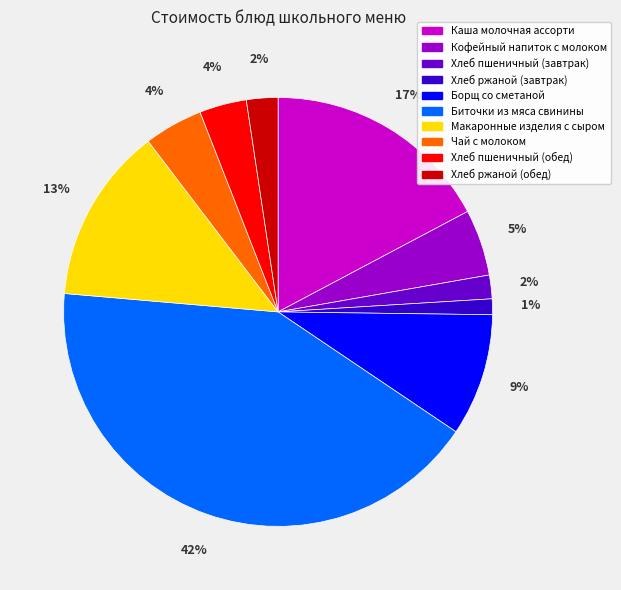

Which slice is the smallest?

Хлеб ржаной (завтрак)